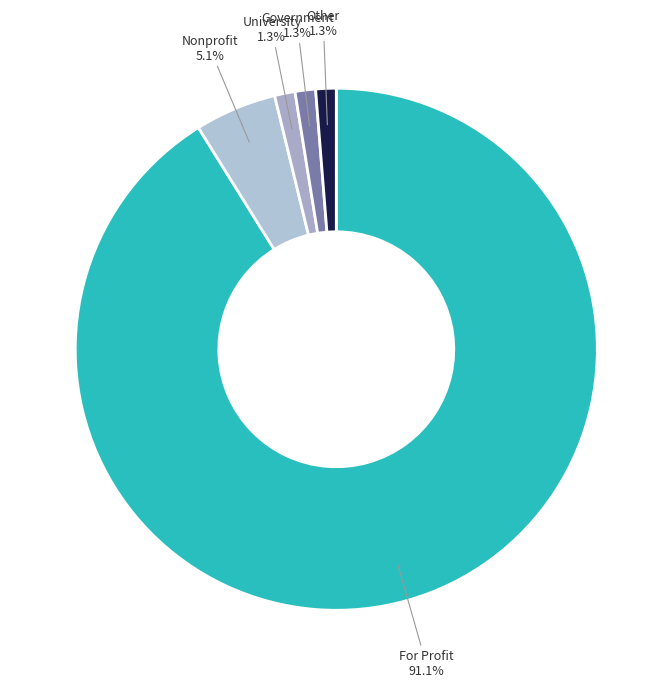

To the nearest percent, what is the difference between the largest and smallest slice percentages?

90%